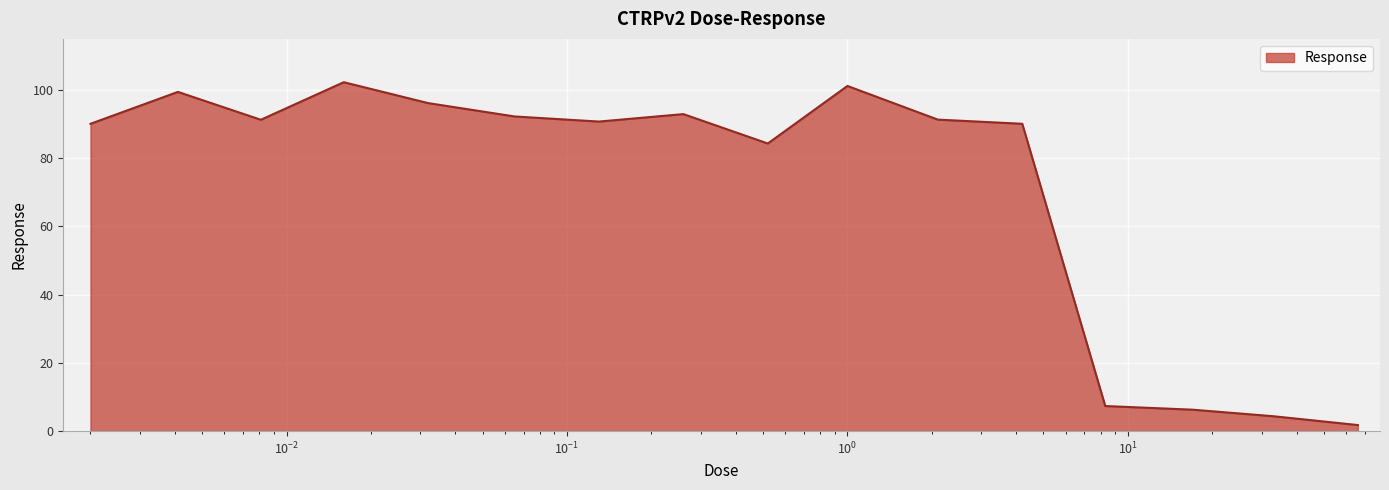

Reading left to right, transcribe all the data shown in this chart.

90.1	99.5	91.3	102.3	96.2	92.3	90.8	93.0	84.3	101.2	91.3	90.1	7.4	6.3	4.4	1.8